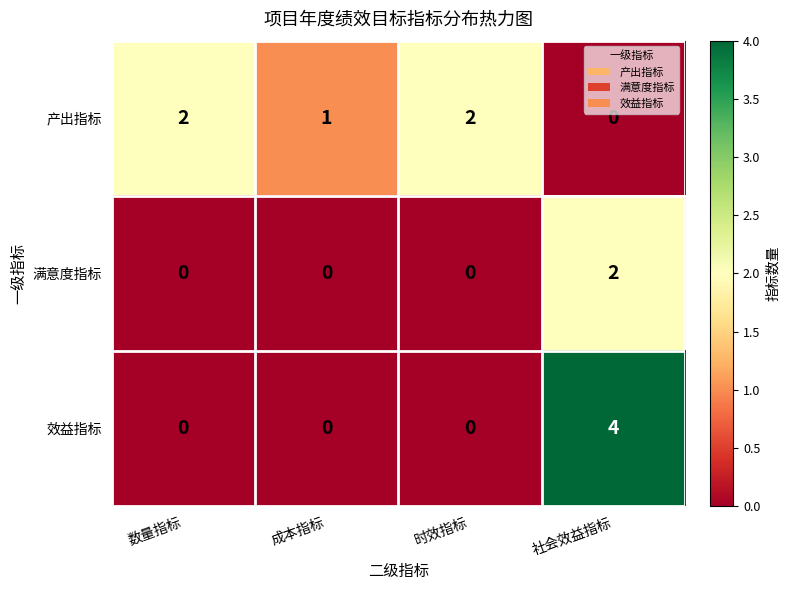

List the series in order of their overall mean, lowest first.

满意度指标, 效益指标, 产出指标